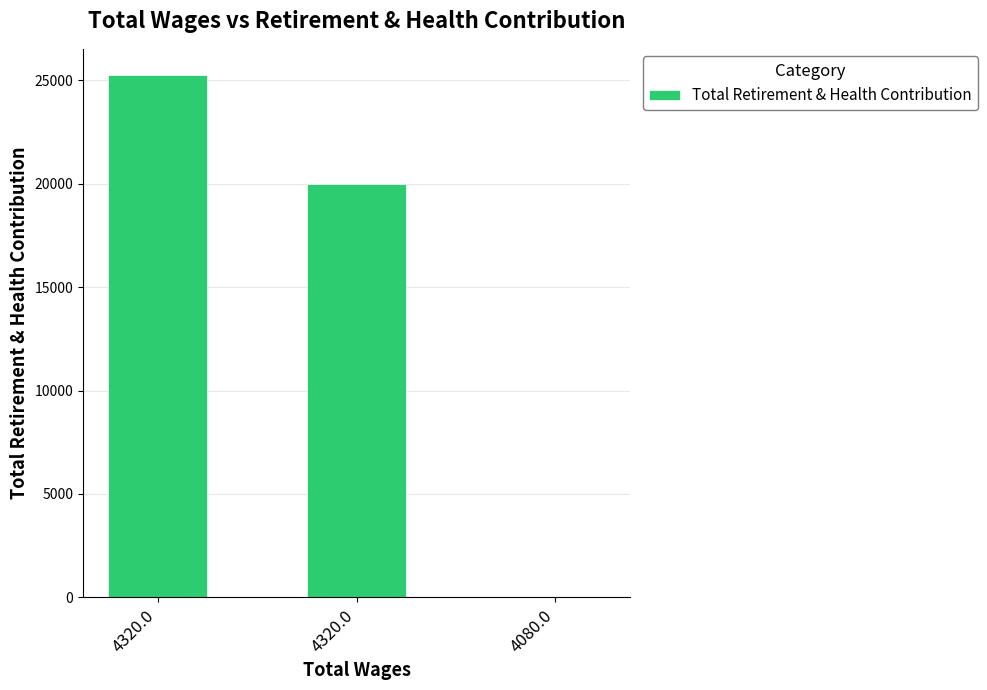

How many values are above zero?

2